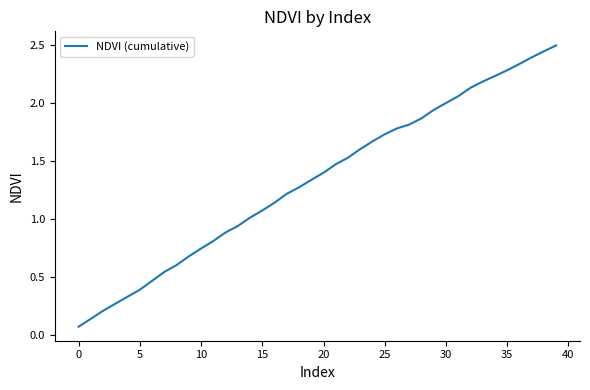

How many values exceed 1?

26